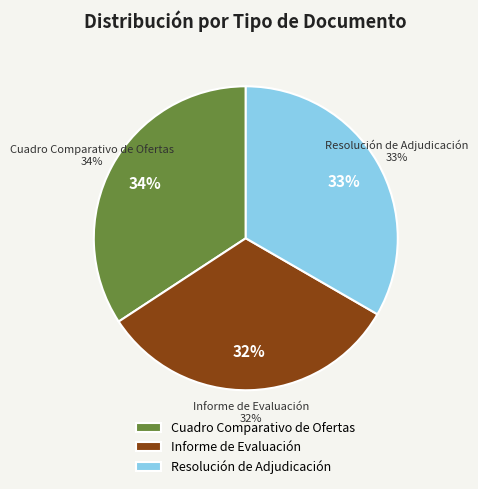

How many slices are in this pie chart?

3